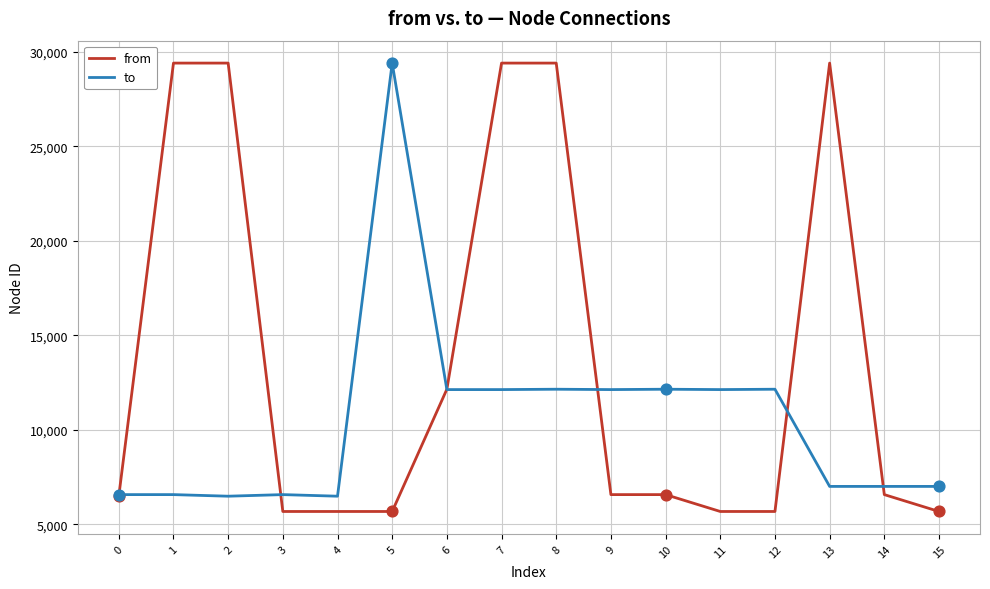

Which series has the largest total across all categories?

from